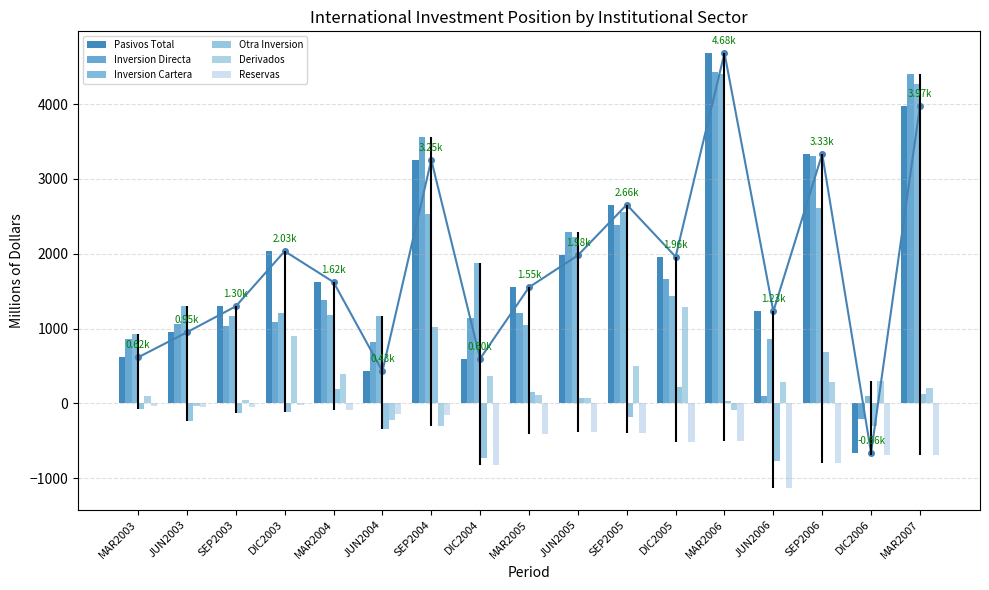

Reading left to right, list all the values displayed in this chart.

Pasivos Total: MAR2003=615.5	JUN2003=950.9	SEP2003=1297.9	DIC2003=2034.4	MAR2004=1621.2	JUN2004=430.1	SEP2004=3254.5	DIC2004=598.5	MAR2005=1552.1	JUN2005=1978.9	SEP2005=2656.4	DIC2005=1960.1	MAR2006=4682.3	JUN2006=1230.7	SEP2006=3333.9	DIC2006=-660.6	MAR2007=3972.9
Inversion Directa: MAR2003=855.0	JUN2003=1058.6	SEP2003=1034.2	DIC2003=1092.1	MAR2004=1386.3	JUN2004=824.8	SEP2004=3557.4	DIC2004=1147.0	MAR2005=1205.0	JUN2005=2296.8	SEP2005=2380.2	DIC2005=1659.8	MAR2006=4434.5	JUN2006=92.6	SEP2006=3305.7	DIC2006=-201.8	MAR2007=4398.3
Inversion Cartera: MAR2003=928.4	JUN2003=1299.6	SEP2003=1167.9	DIC2003=1211.6	MAR2004=1187.9	JUN2004=1169.3	SEP2004=2536.8	DIC2004=1878.6	MAR2005=1054.3	JUN2005=2222.0	SEP2005=2559.4	DIC2005=1440.2	MAR2006=4398.6	JUN2006=865.9	SEP2006=2616.7	DIC2006=96.2	MAR2007=4271.7
Otra Inversion: MAR2003=-73.4	JUN2003=-240.9	SEP2003=-133.7	DIC2003=-119.6	MAR2004=198.4	JUN2004=-344.5	SEP2004=1020.6	DIC2004=-731.6	MAR2005=150.6	JUN2005=74.8	SEP2005=-179.3	DIC2005=219.5	MAR2006=35.9	JUN2006=-773.2	SEP2006=689.0	DIC2006=-298.1	MAR2007=126.6
Derivados: MAR2003=92.6	JUN2003=-38.6	SEP2003=39.8	DIC2003=894.8	MAR2004=394.6	JUN2004=-223.0	SEP2004=-295.9	DIC2004=362.0	MAR2005=112.4	JUN2005=73.5	SEP2005=503.8	DIC2005=1287.1	MAR2006=-88.0	JUN2006=283.0	SEP2006=285.2	DIC2006=295.9	MAR2007=210.4
Reservas: MAR2003=-38.4	JUN2003=-41.4	SEP2003=-51.6	DIC2003=-24.9	MAR2004=-90.7	JUN2004=-144.7	SEP2004=-154.2	DIC2004=-822.8	MAR2005=-405.1	JUN2005=-388.2	SEP2005=-392.1	DIC2005=-510.8	MAR2006=-496.4	JUN2006=-1133.6	SEP2006=-796.2	DIC2006=-692.2	MAR2007=-684.9